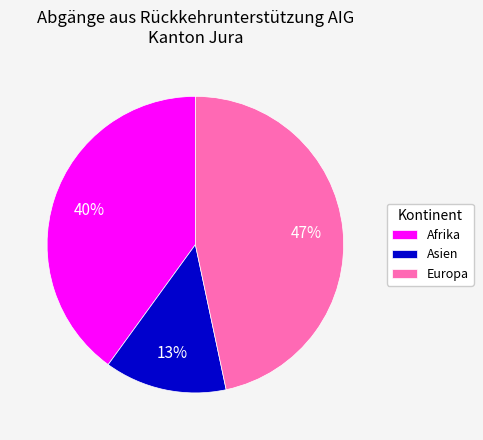

To the nearest percent, what is the difference between the Europa and Afrika slice percentages?

7%